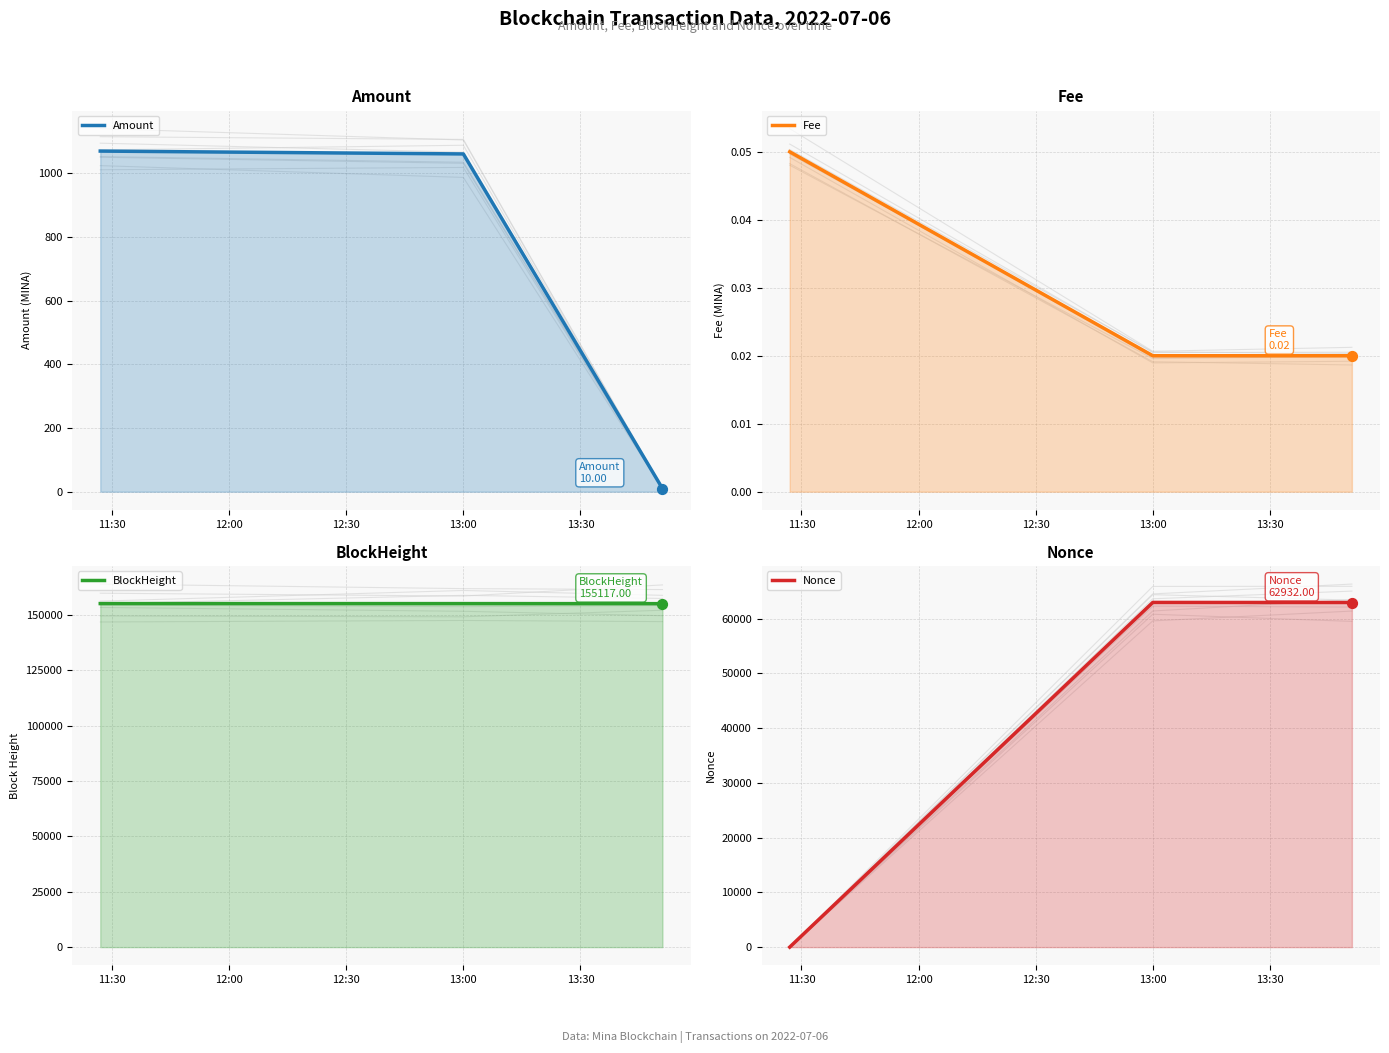

Which series has the largest Y range (max minus min)?

Nonce